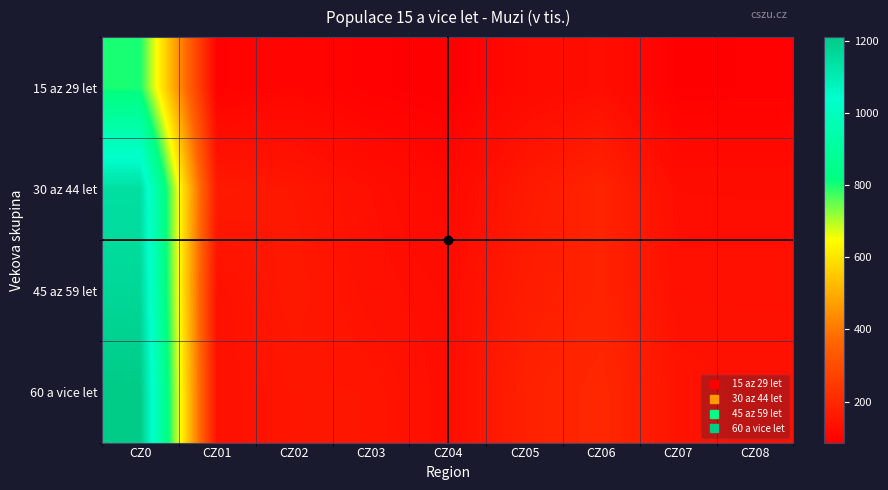

Which series has the largest total across all categories?

60 a vice let